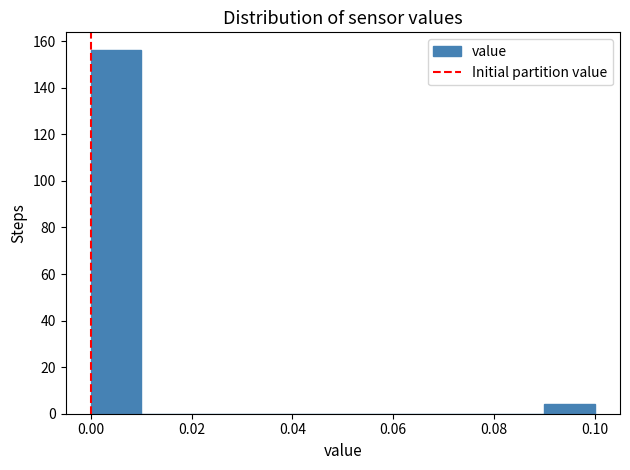

What is the height of the bar covering 0.00 to 0.01 on the x-axis? The values are not printed on the chart, so give them approximately, as read against the axis.

156